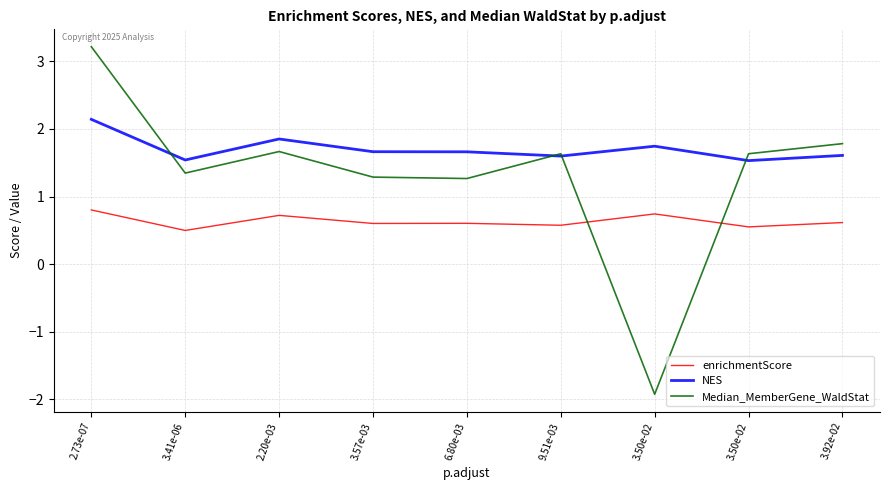

The value of enrichmentScore at 3.41e-06 is 0.5. True or false?

True